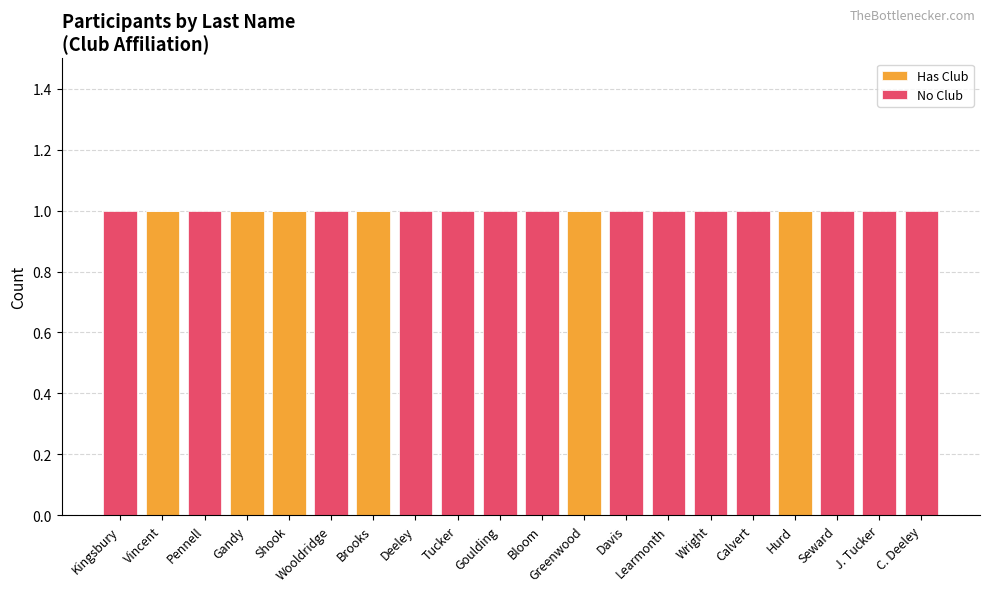

What is the sum of all Has Club values?

6